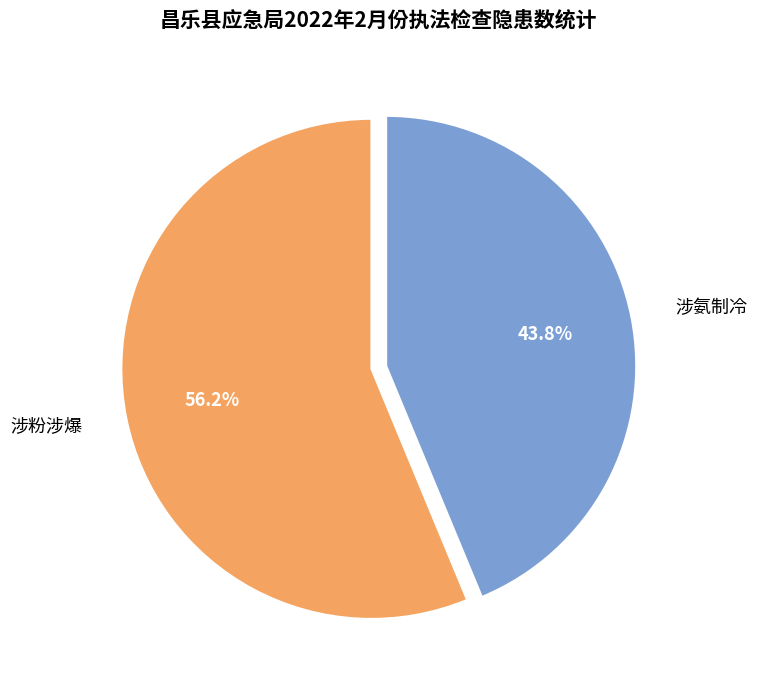

Which slice is the smallest?

涉氨制冷